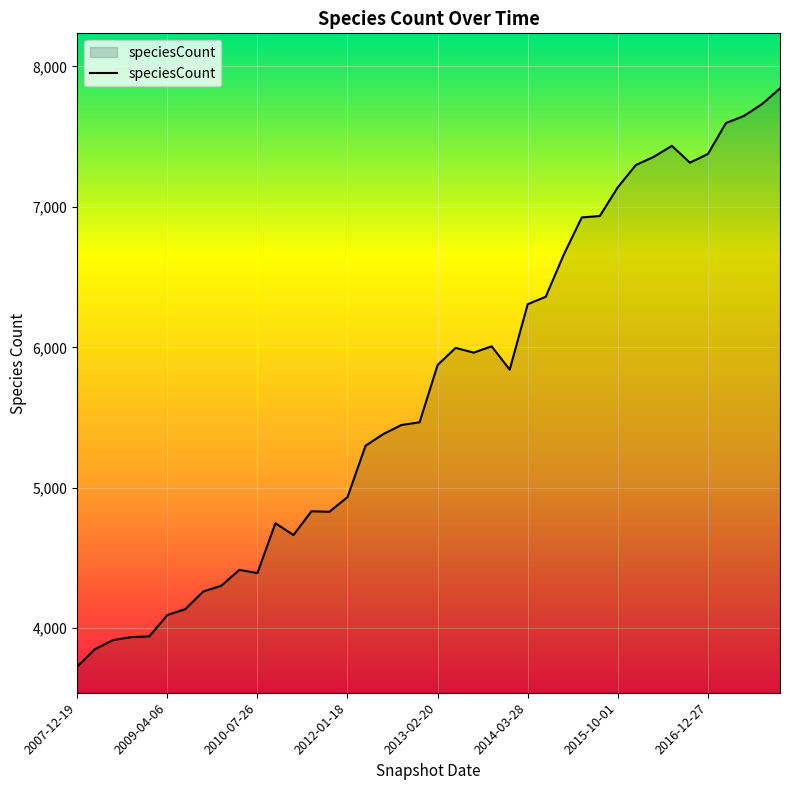

What is the minimum value shown in the chart?

3726